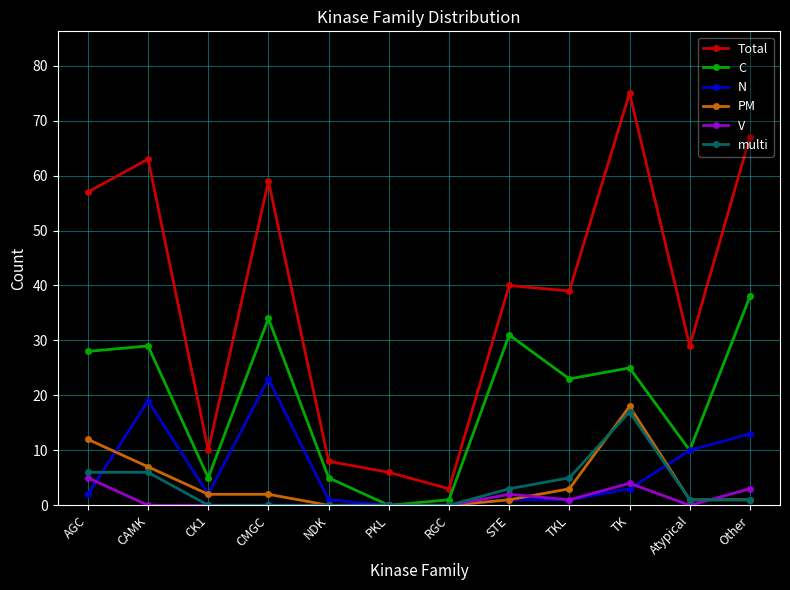

Read the Total value at PKL.

6